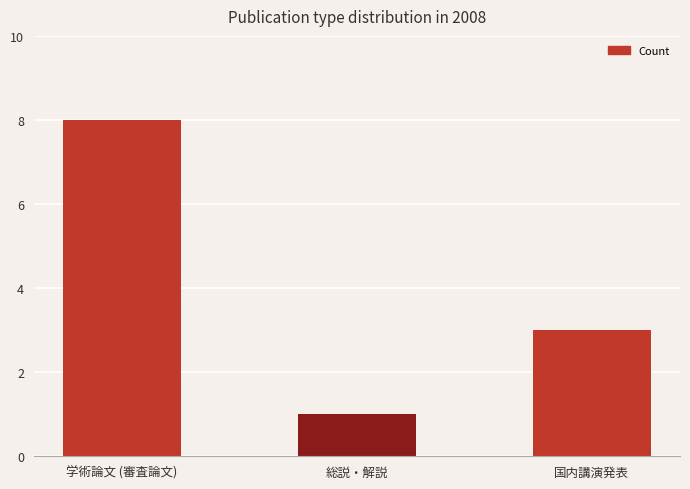

What position from the right is 総説・解説?

2